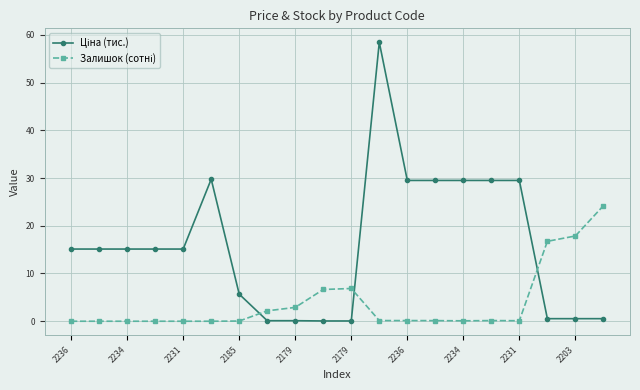

Where does the Ціна (тис.) series first go above 15?

2236